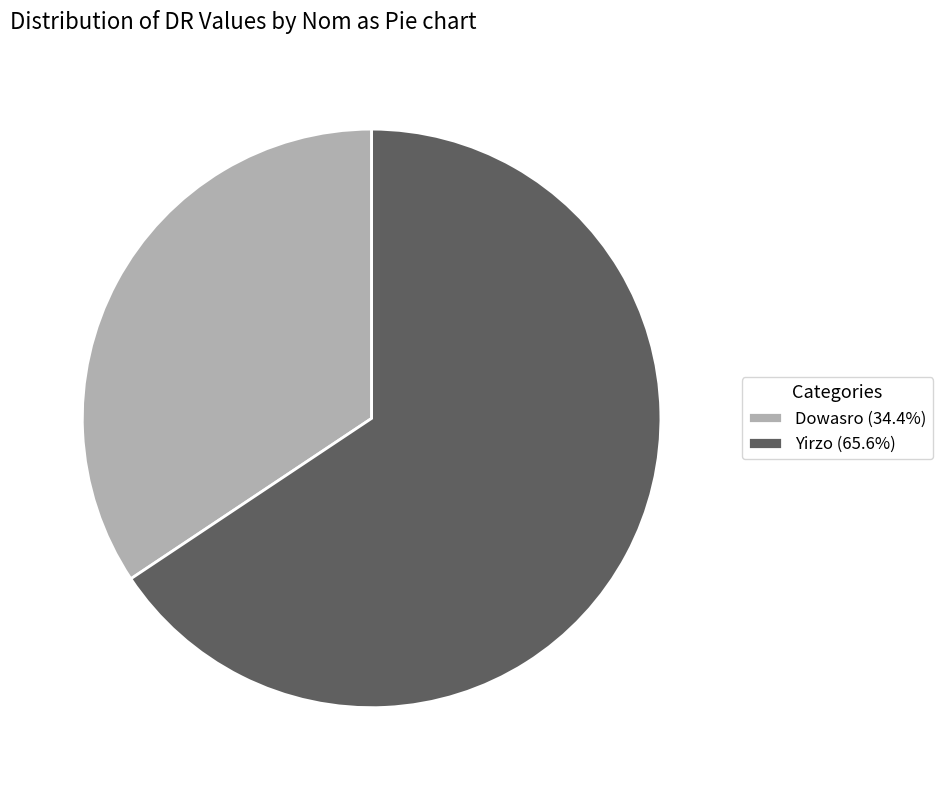

Count the number of slices in the pie.

2